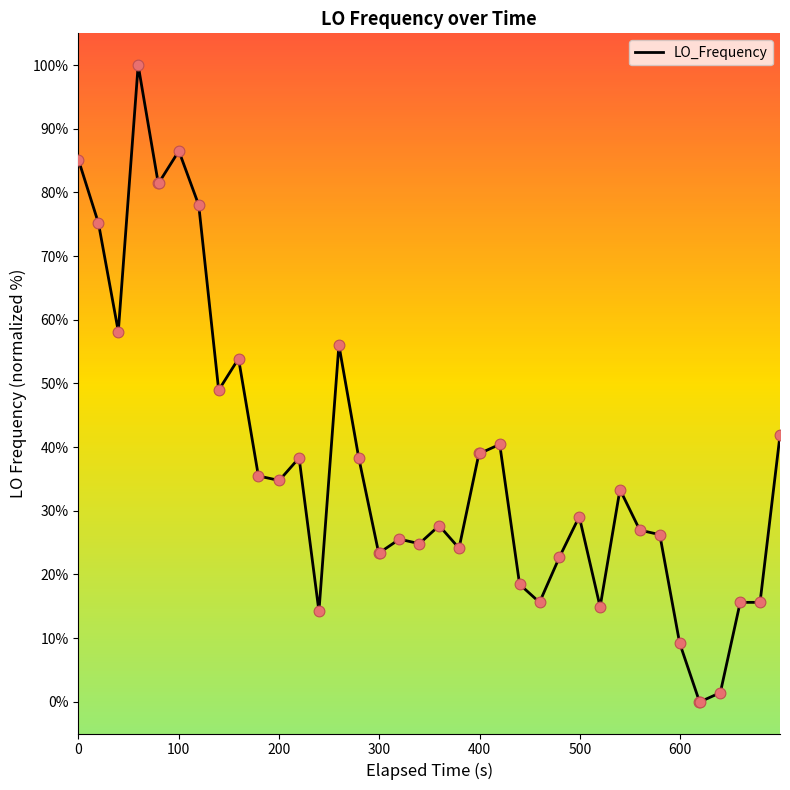

Does the chart have visible grid lines?

No